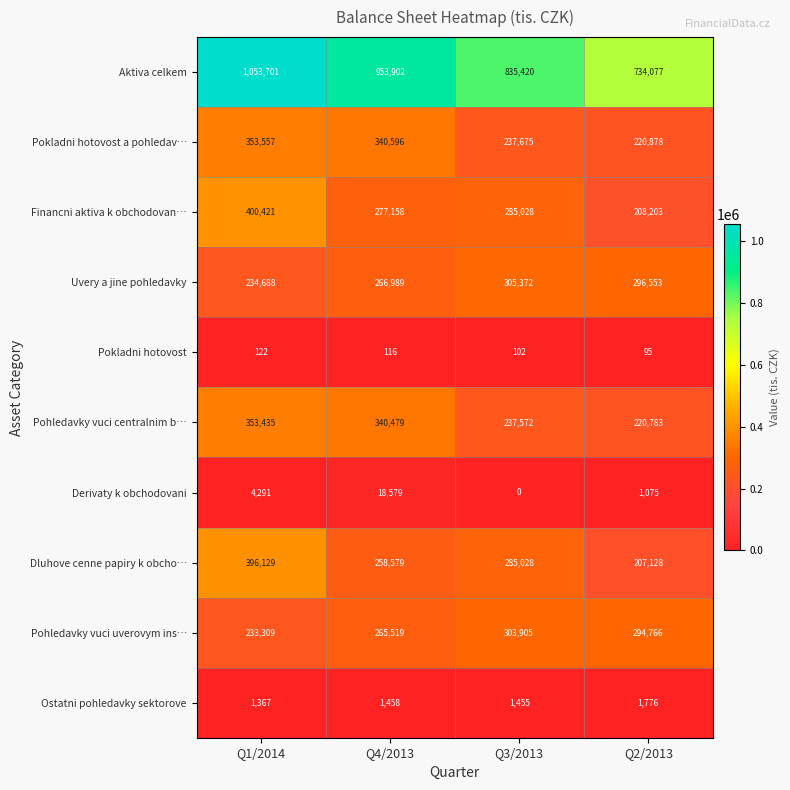

Is the value of Uvery a jine pohledavky at Q4/2013 greater than the value of Derivaty k obchodovani at Q2/2013?

Yes